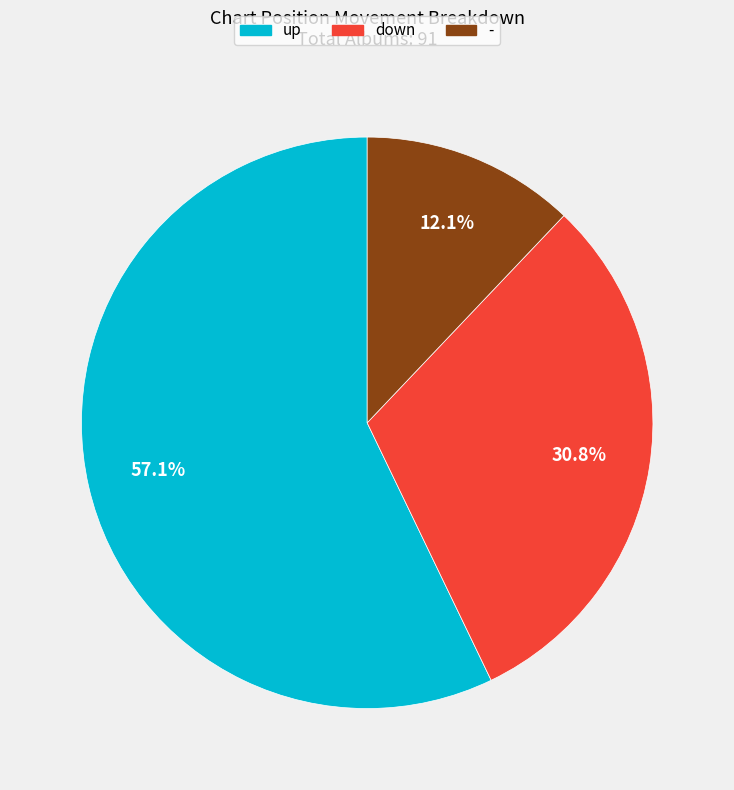

What is the total percentage of - and down?

42.9%